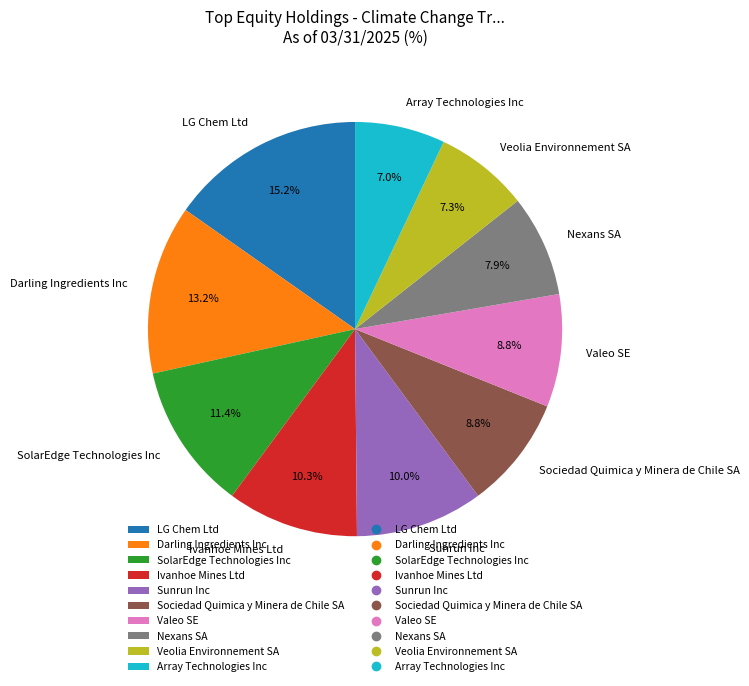

To the nearest percent, what is the difference between the Valeo SE and Nexans SA slice percentages?

1%